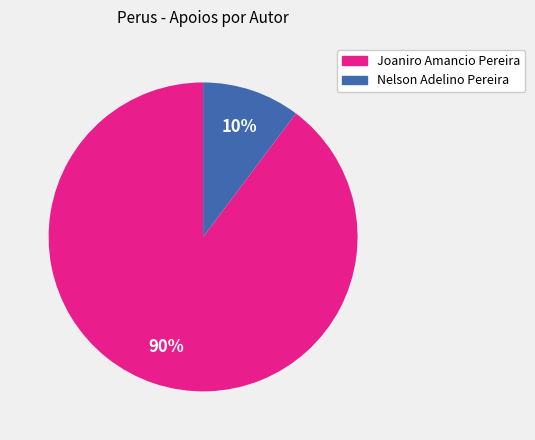

Is there a majority slice in this chart?

Yes